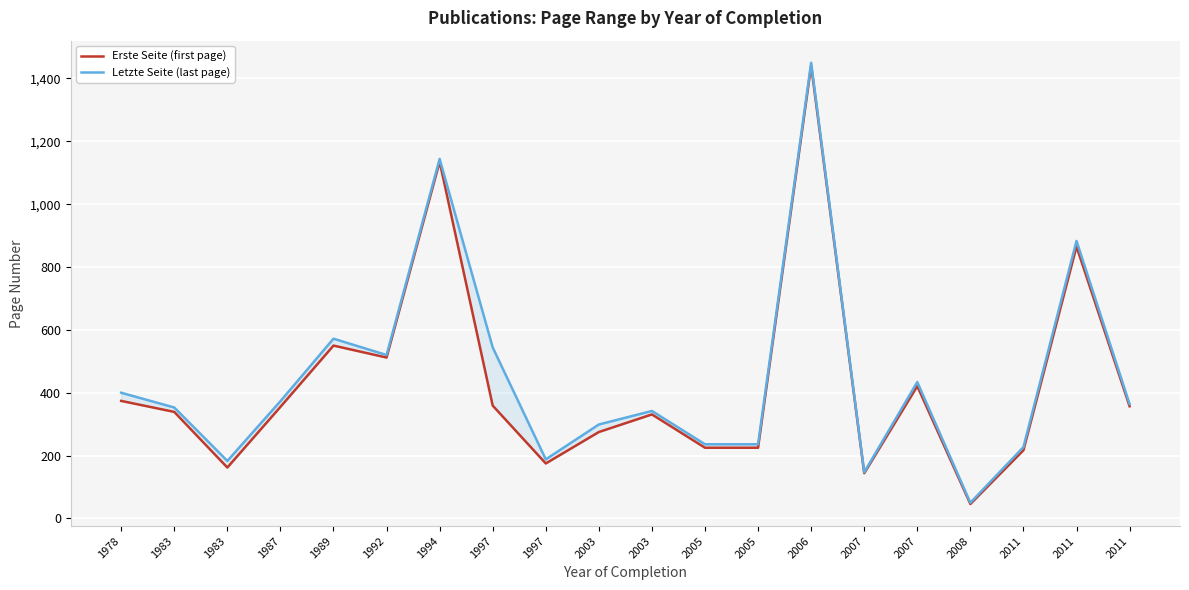

Which series has the largest range (max minus min)?

Letzte Seite (last page)